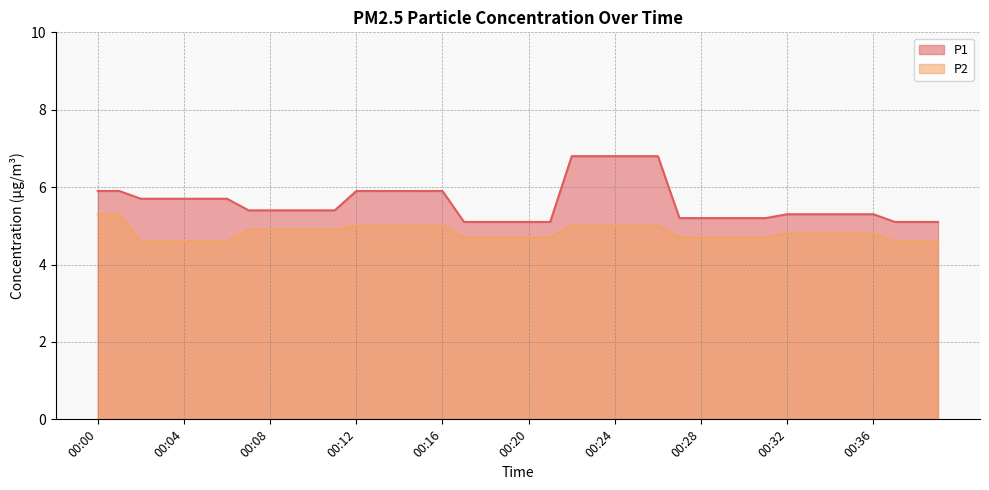

What is the approximate value of P1 at 00:29?

5.2